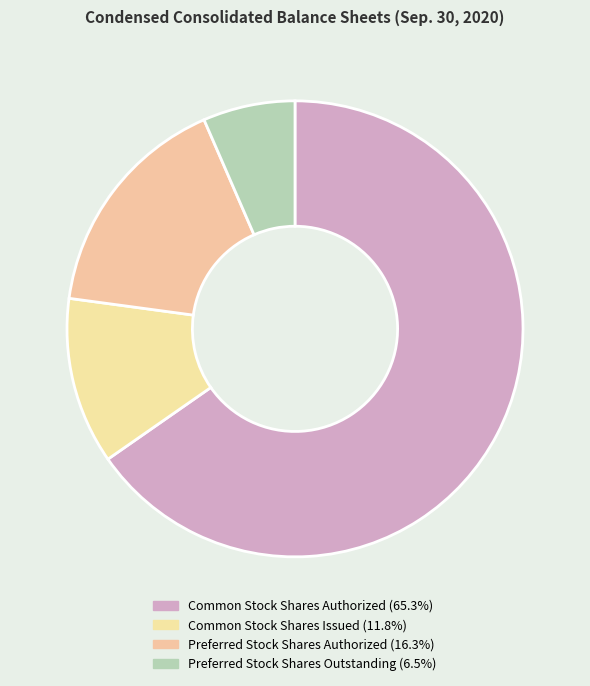

To the nearest percent, what is the average slice percentage?

25%